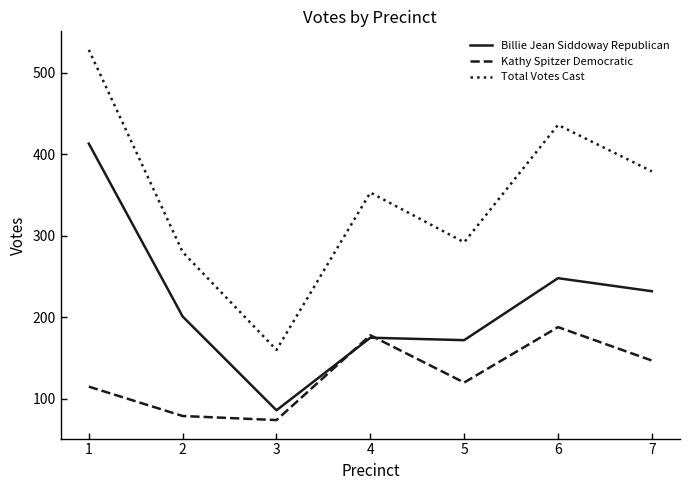

Read the Kathy Spitzer Democratic value at 3, to the nearest 10.

70